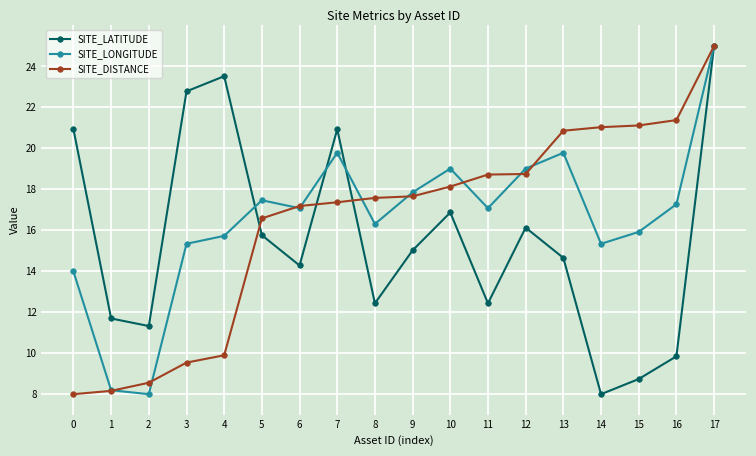

What are all the series names shown in the legend?

SITE_LATITUDE, SITE_LONGITUDE, SITE_DISTANCE